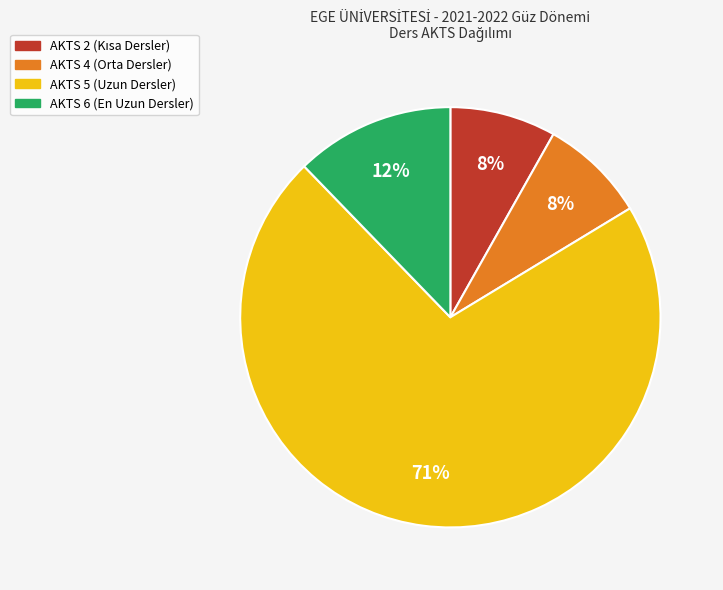

To the nearest percent, what is the average slice percentage?

25%